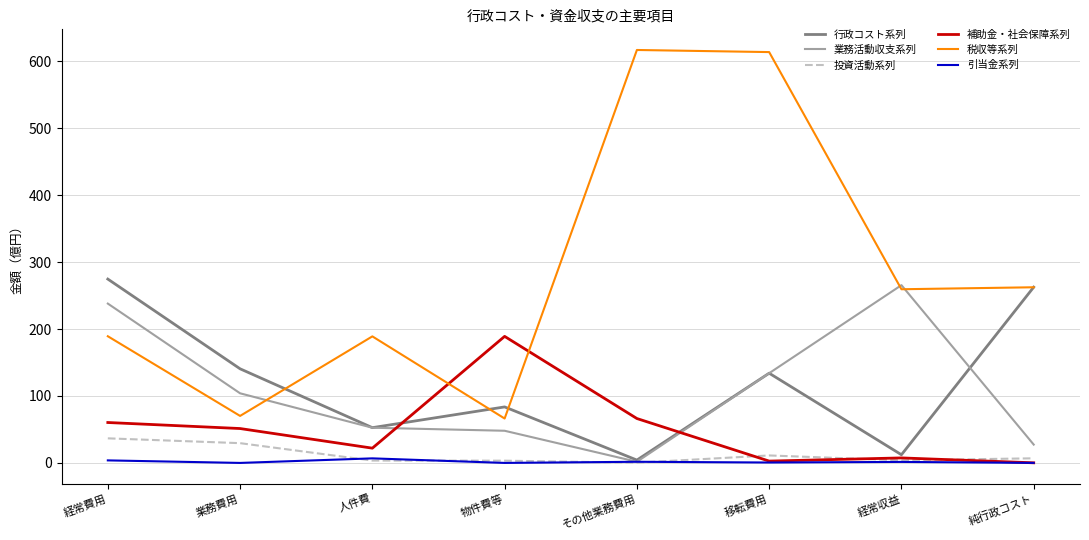

Is the value of 税収等系列 at その他業務費用 greater than the value of 補助金・社会保障系列 at 物件費等?

Yes